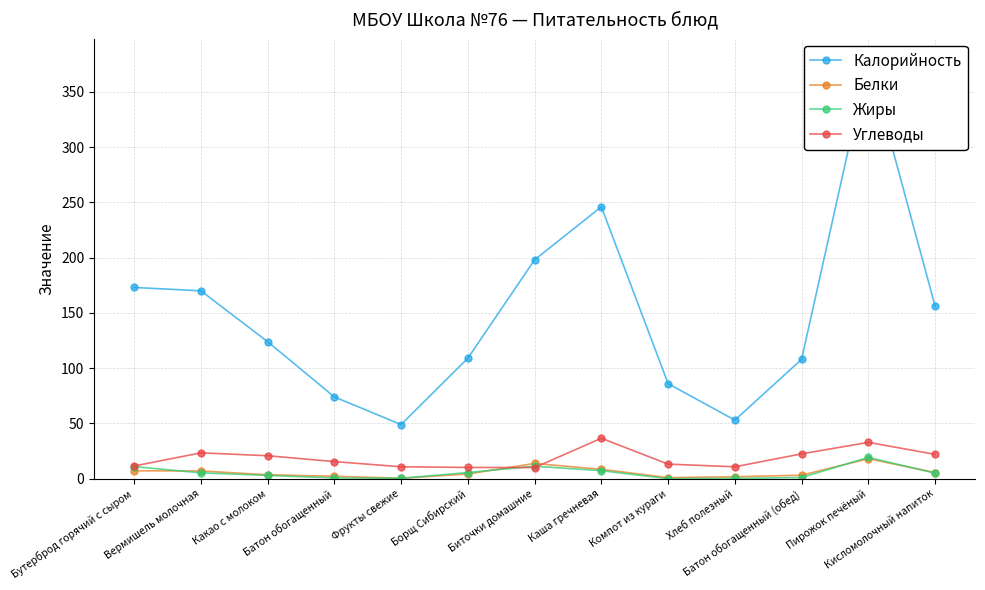

At which category does the chart reach its minimum across all series?

Компот из кураги